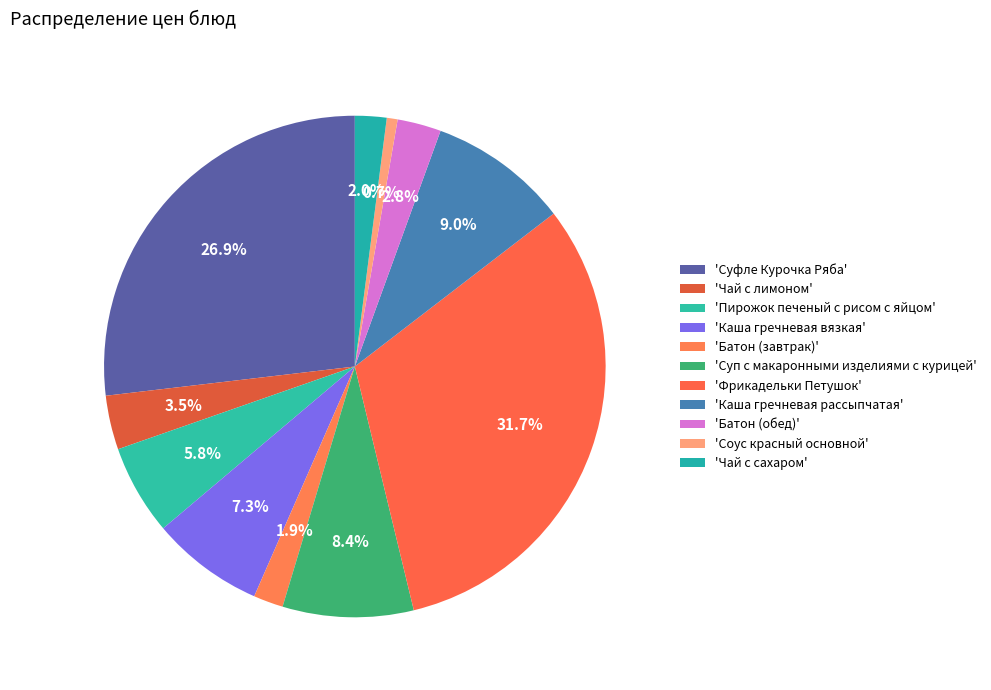

Count the number of slices in the pie.

11